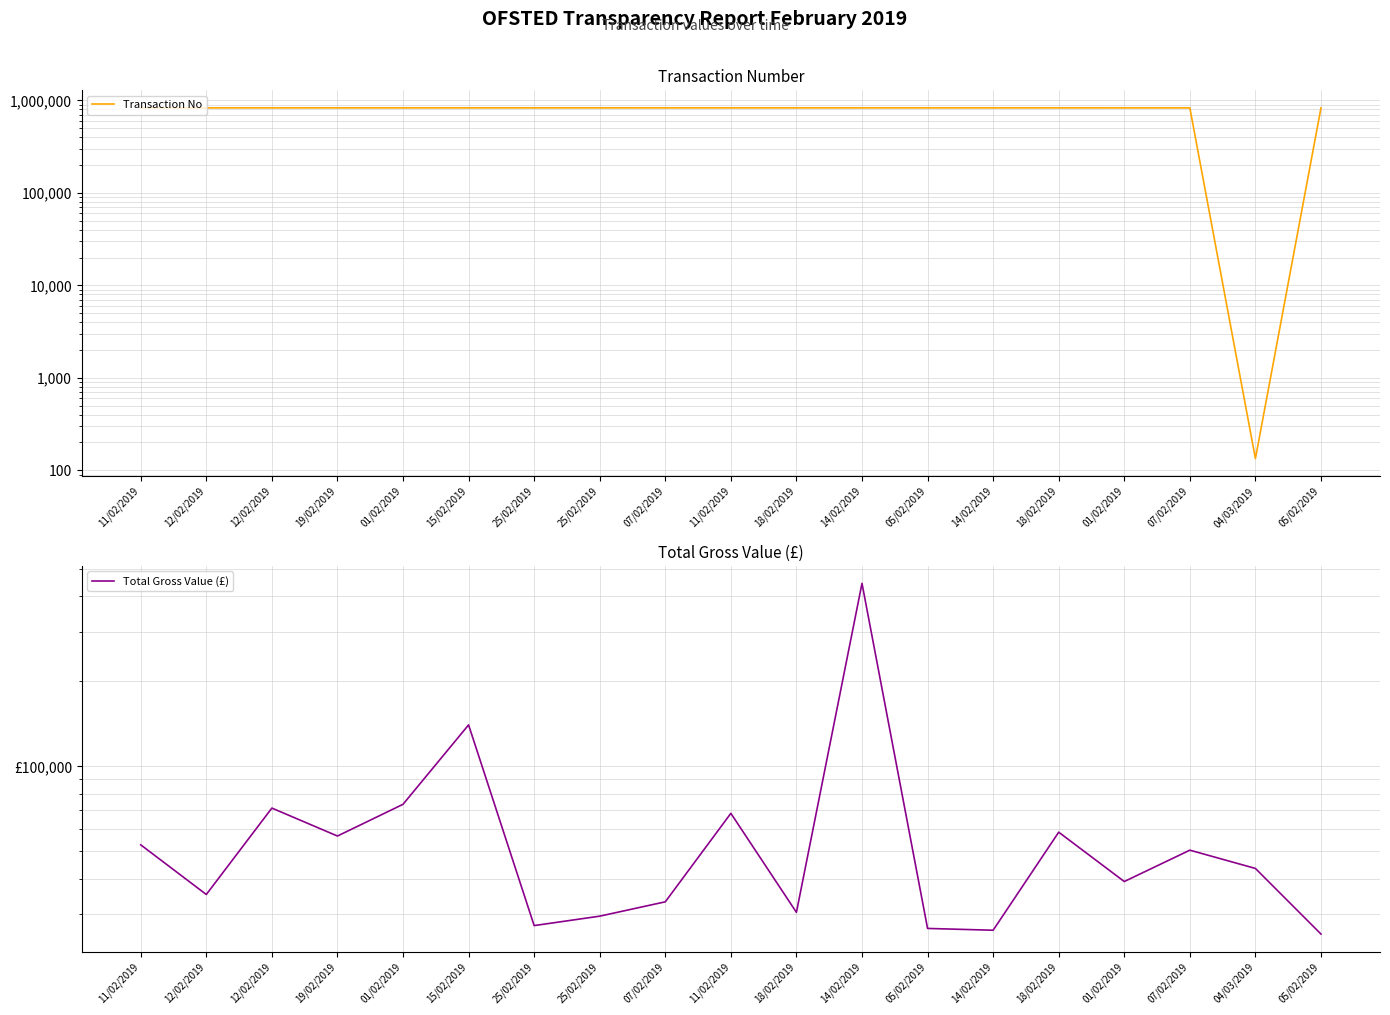

The value of Transaction No at 14/02/2019 is 830456.0. True or false?

True